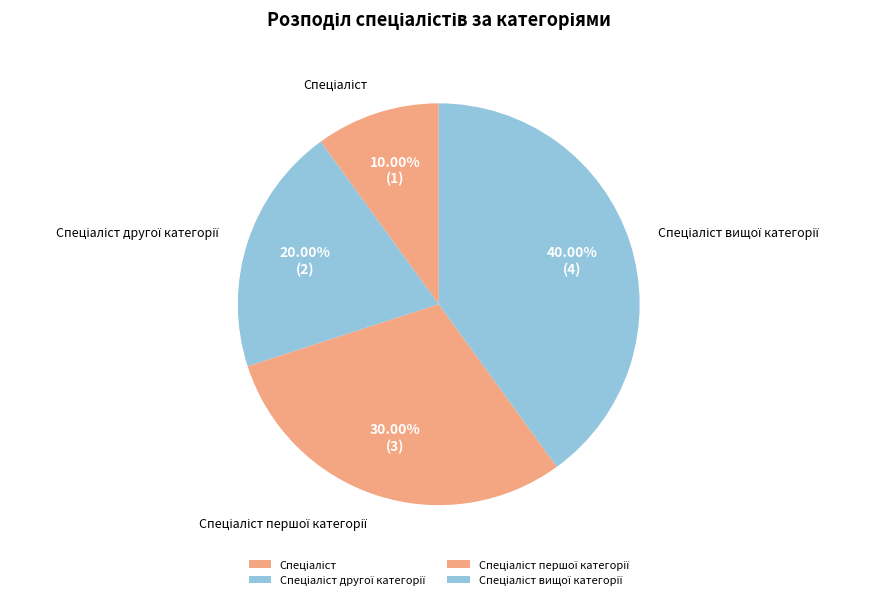

Does any single category account for the majority?

No